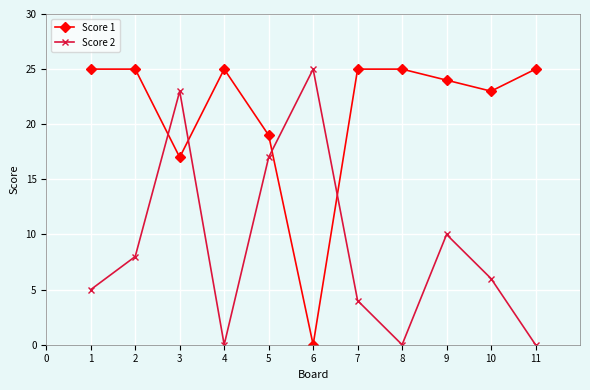

Rank the series by their average value, from highest to lowest.

Score 1, Score 2